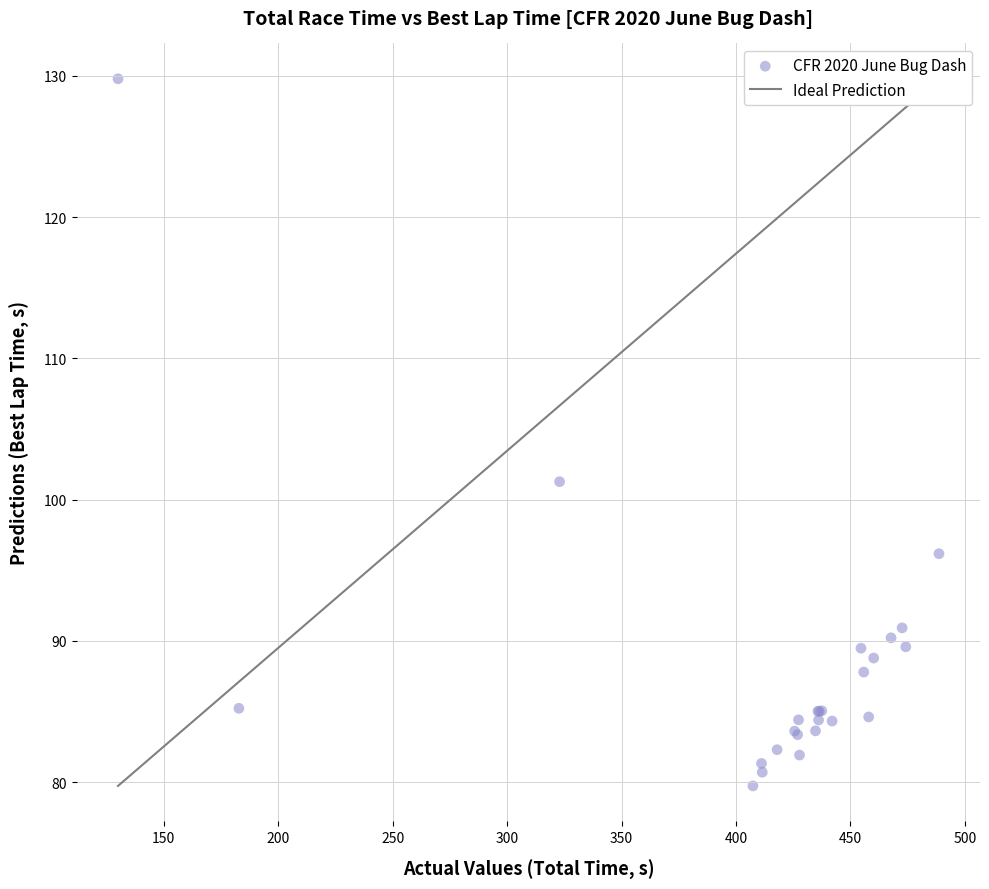

What Y value in the scatter plot is closest to 104?

101.3